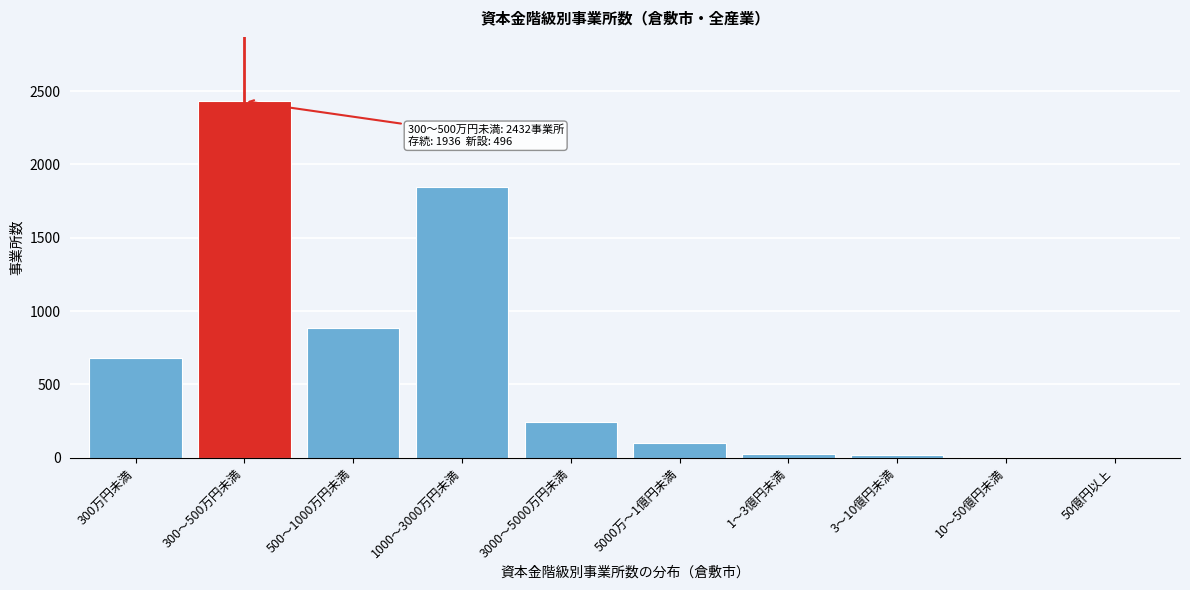

The value at 1000～3000万円未満 is 1846. True or false?

True